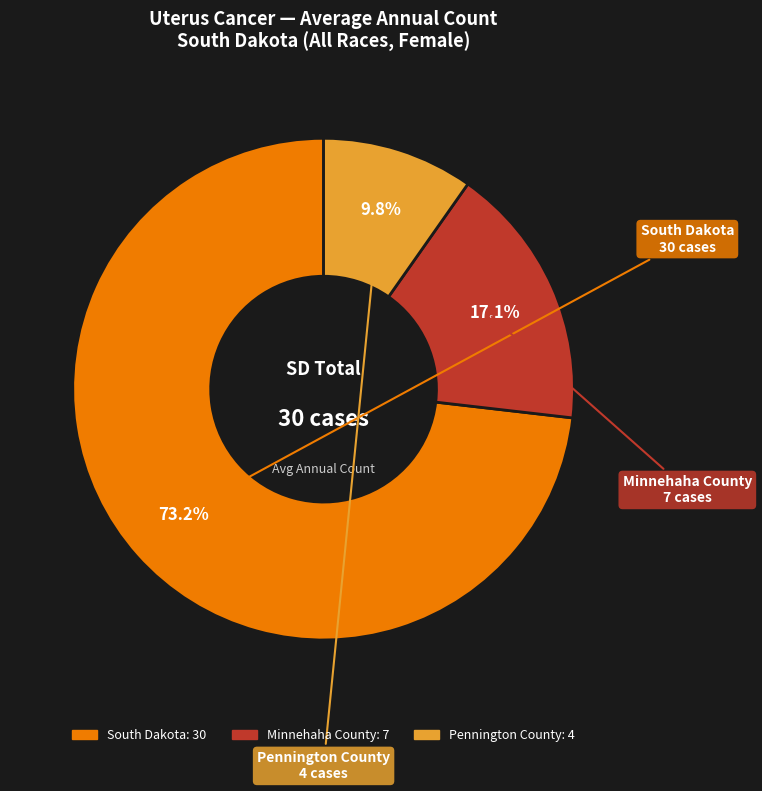

To the nearest percent, what is the difference between the largest and smallest slice percentages?

63%